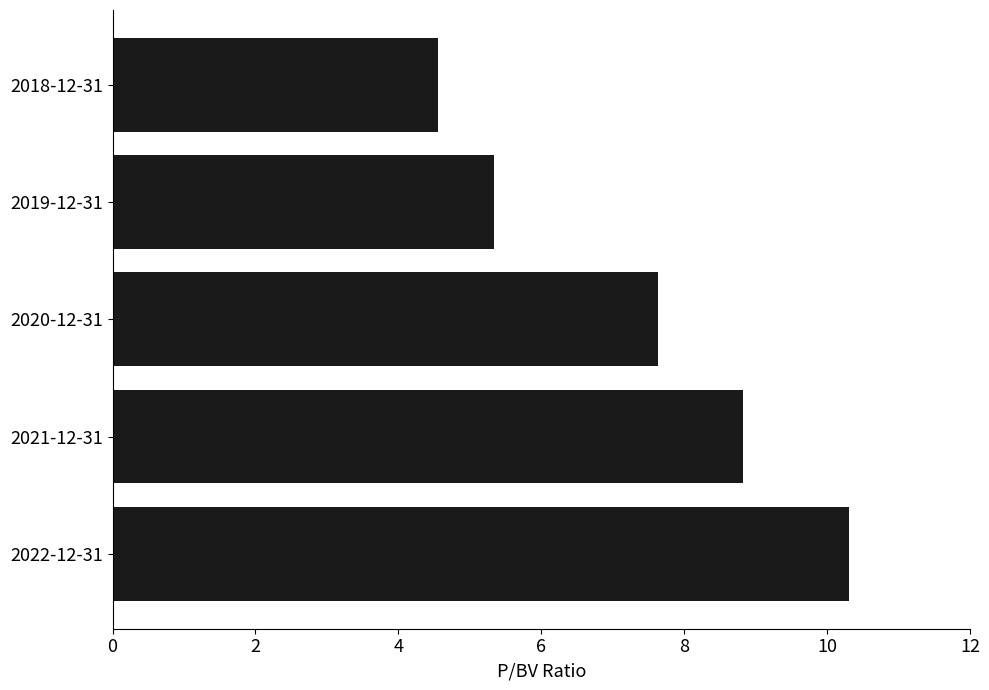

What is the difference between the maximum and minimum values?

5.7